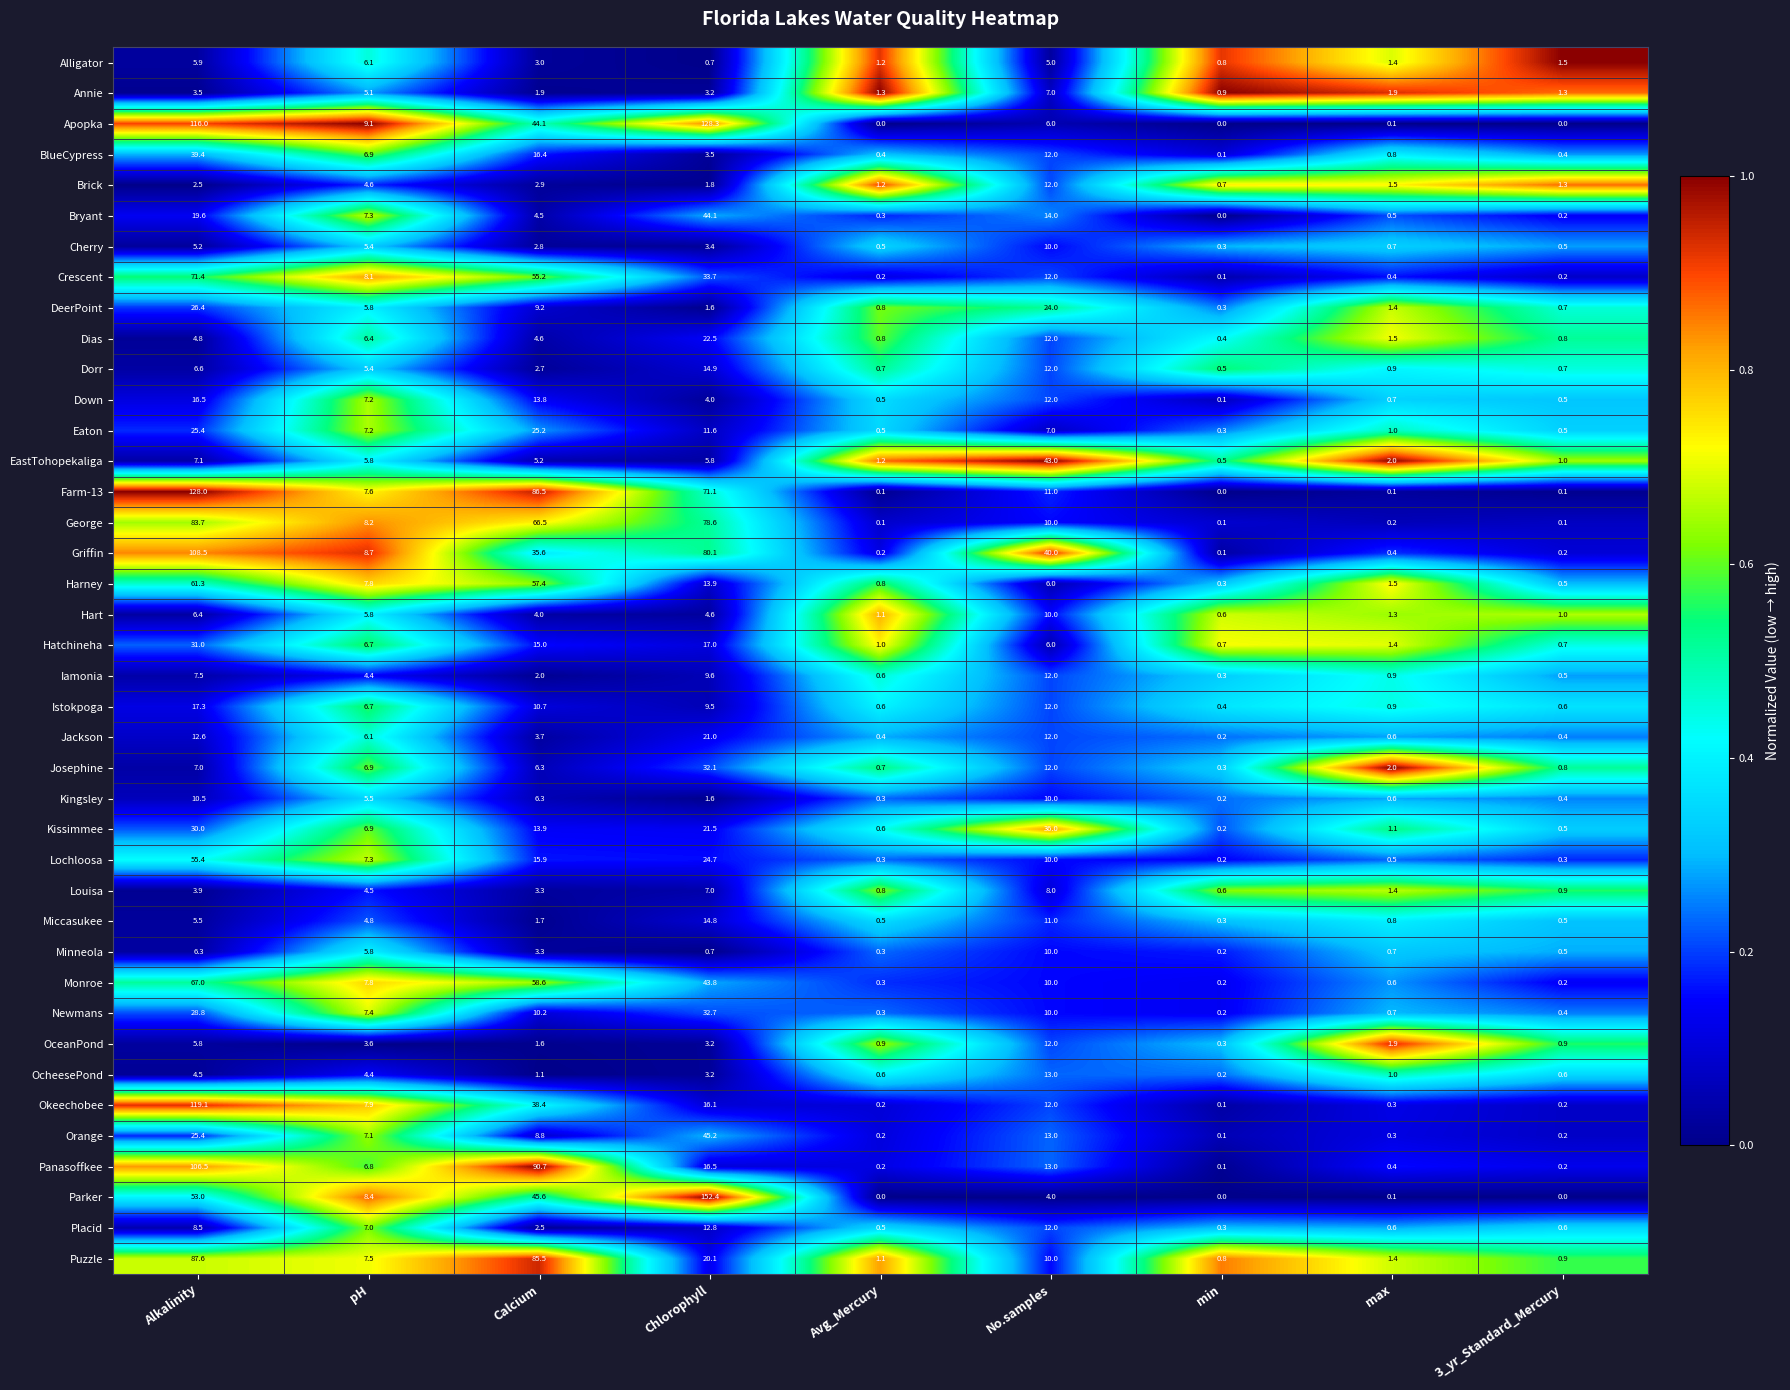

Between pH and Avg_Mercury, which series saw the biggest shift?

Apopka